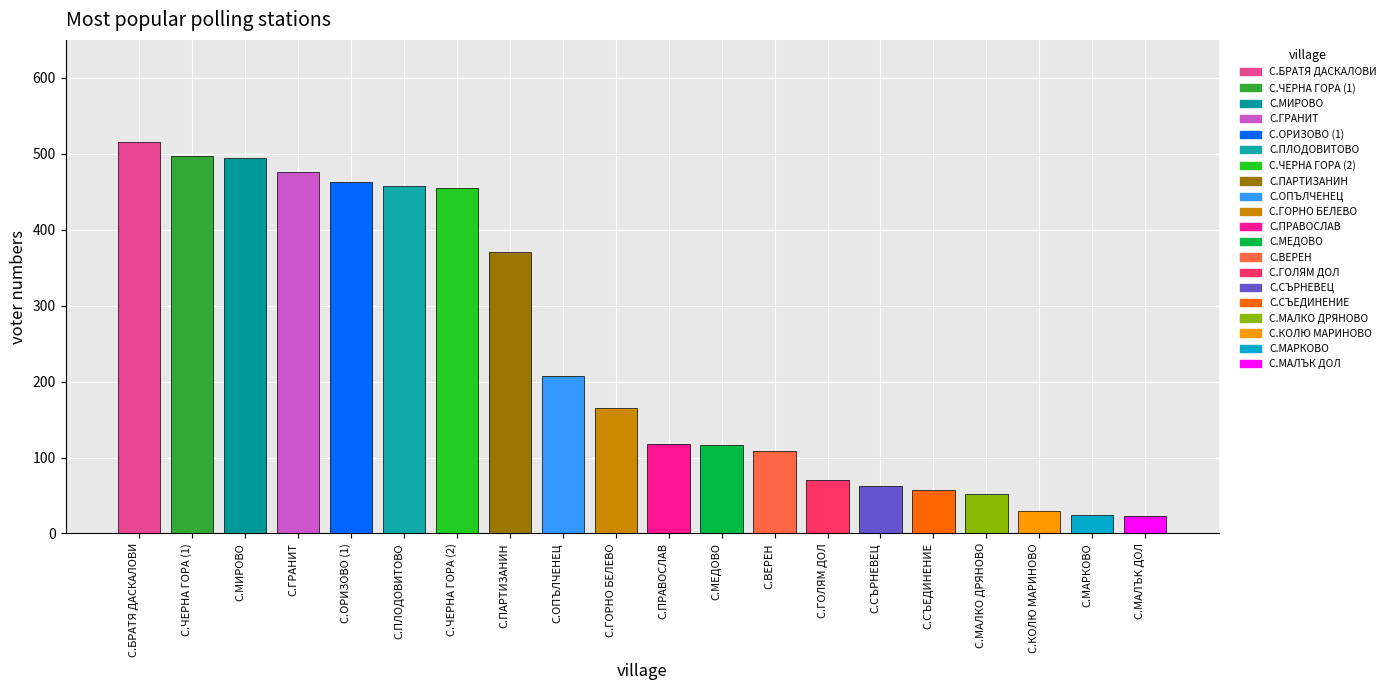

What is the minimum value shown in the chart?

23